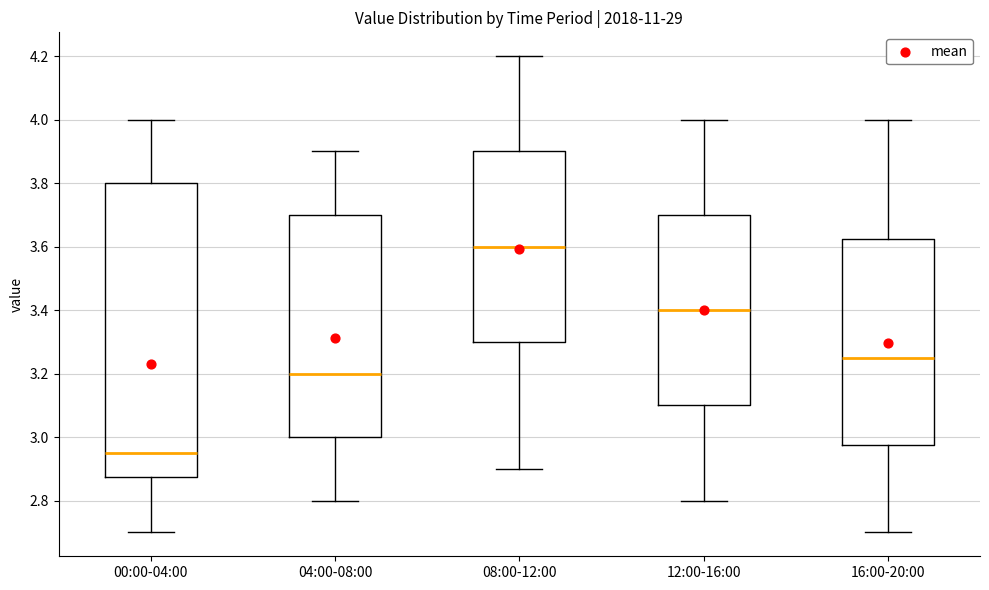

Which box's median line is the lowest?

00:00-04:00